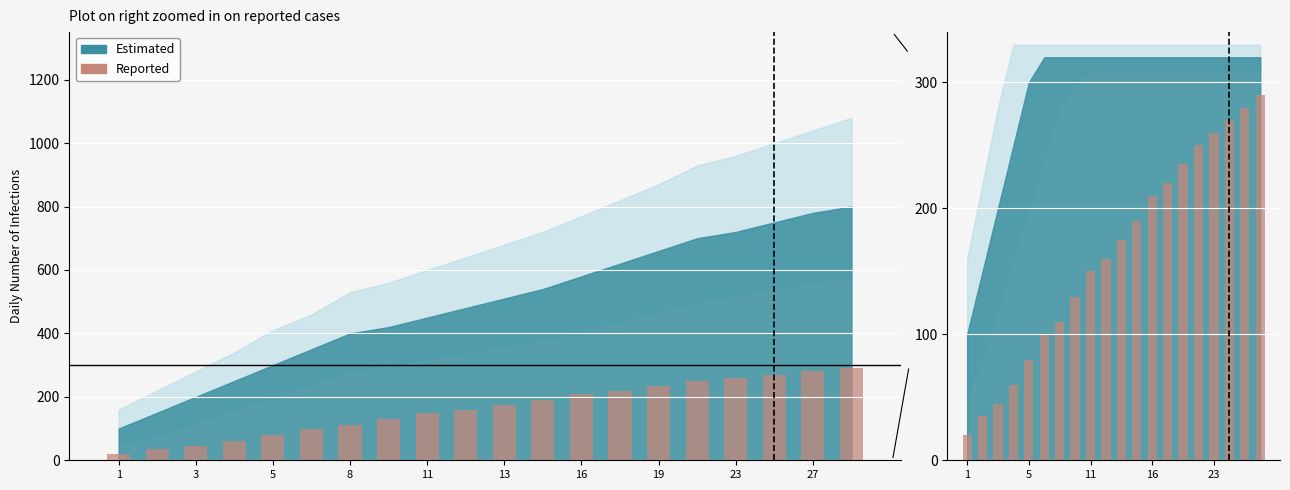

Reading right to left, extract all data points from this chart.

290	280	270	260	250	235	220	210	190	175	160	150	130	110	100	80	60	45	35	20